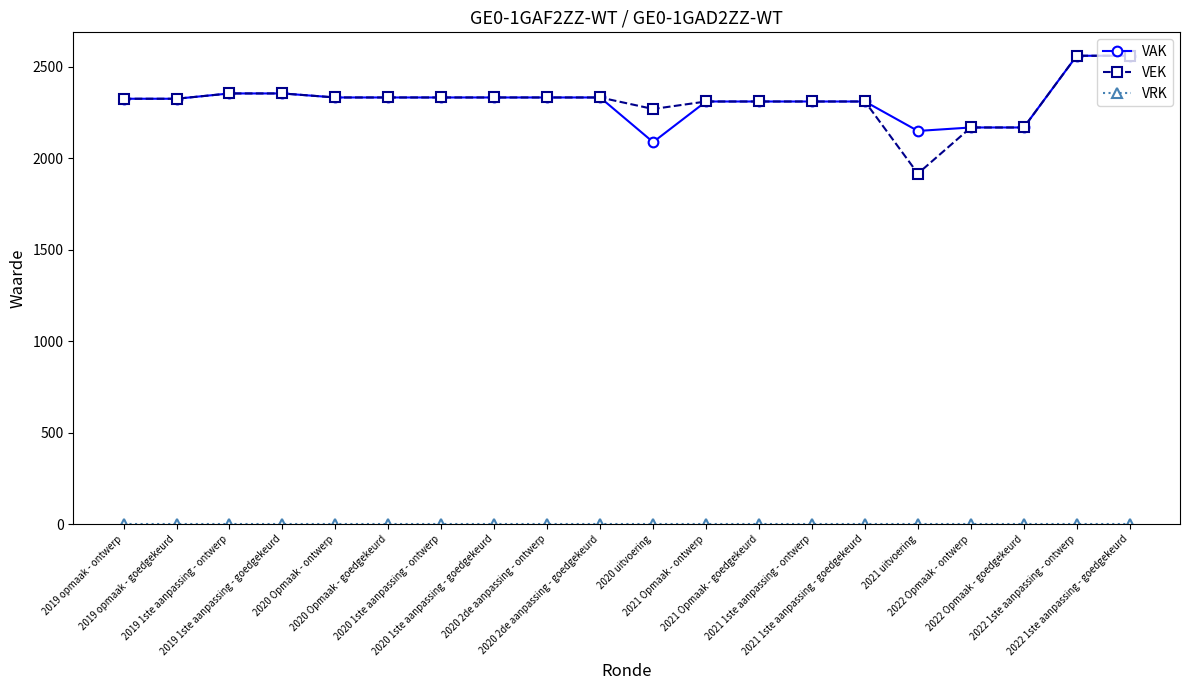

What is the greatest value displayed?

2560